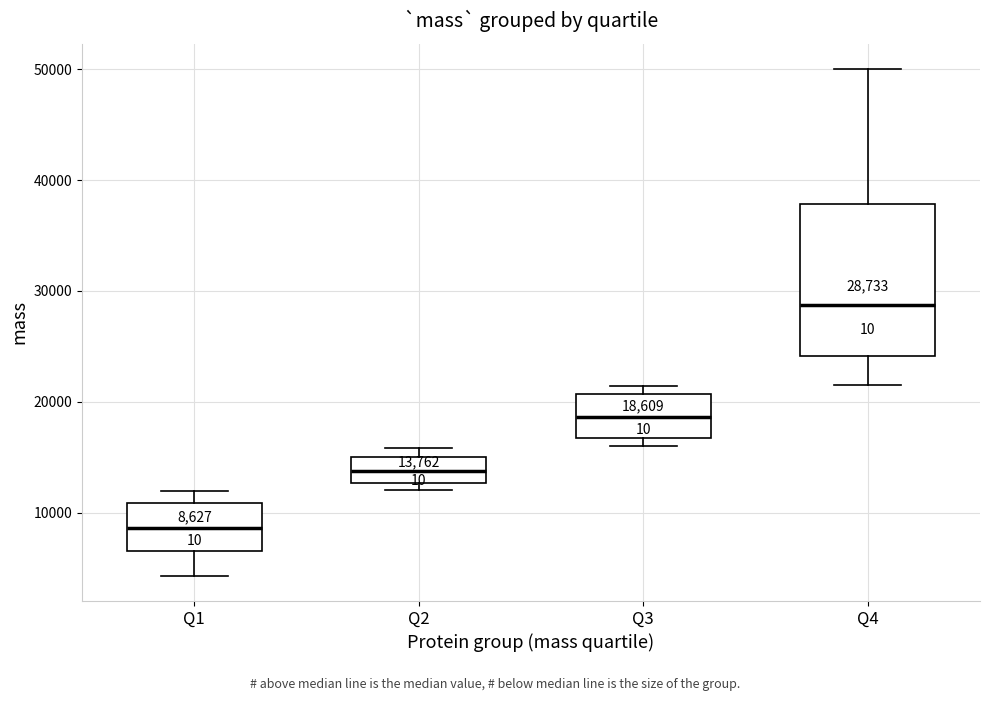

Which box's median line is the lowest?

Q1